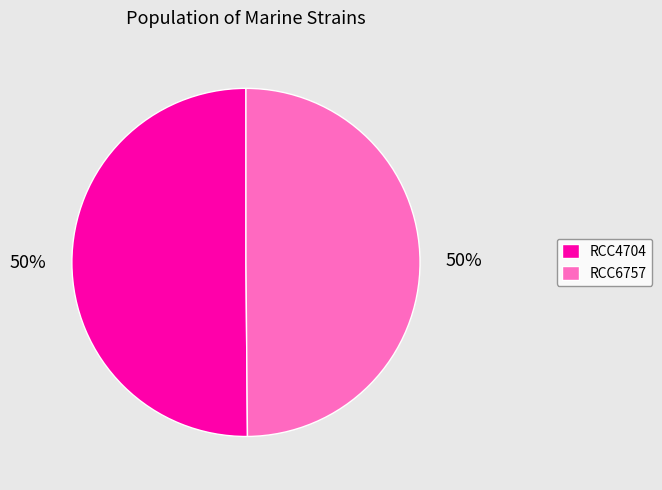

To the nearest percent, what percentage of the pie is RCC4704?

50%